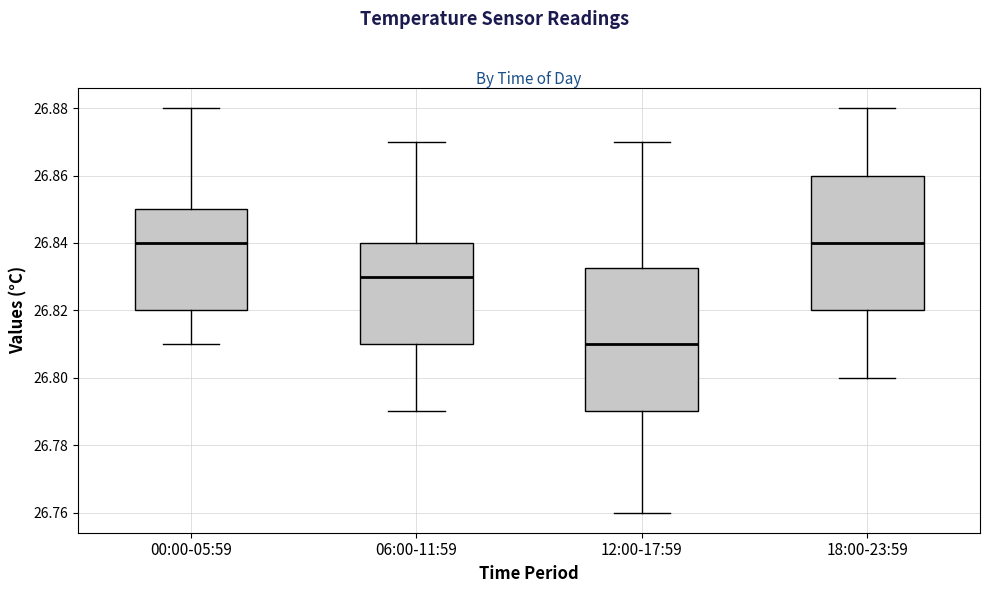

Where does the lower whisker of the box for 00:00-05:59 end on the y-axis? The values are not printed on the chart, so give them approximately, as read against the axis.

26.810